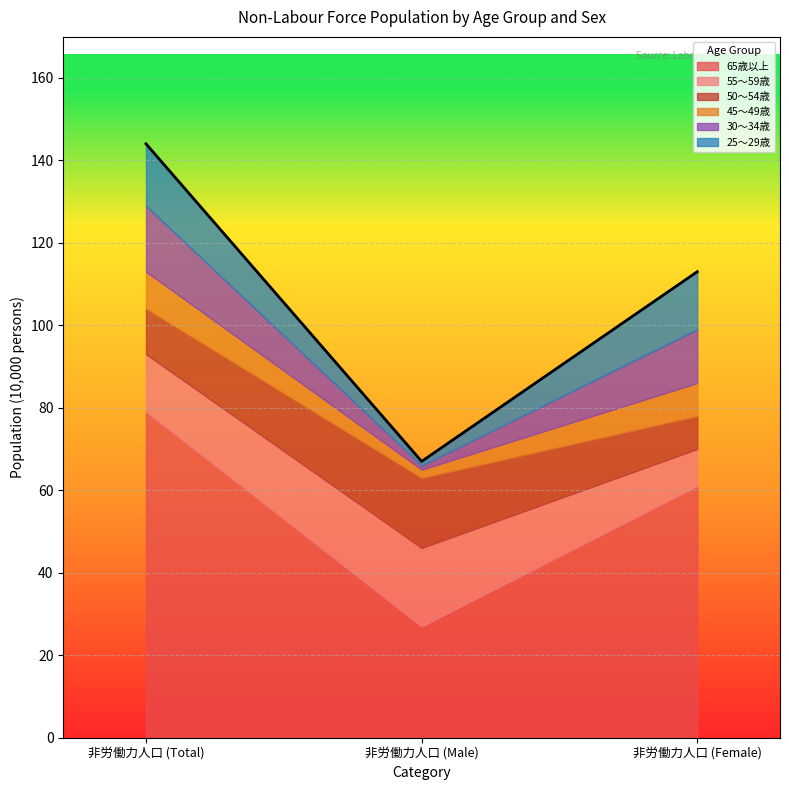

Reading left to right, extract all data points from this chart.

65歳以上 !!! years old and over: 79	27	61
55～59歳 !!! years old: 14	19	9
50～54歳 !!! years old: 11	17	8
45～49歳 !!! years old: 9	2	8
30～34歳 !!! years old: 16	1	13
25～29歳 !!! years old: 15	1	14